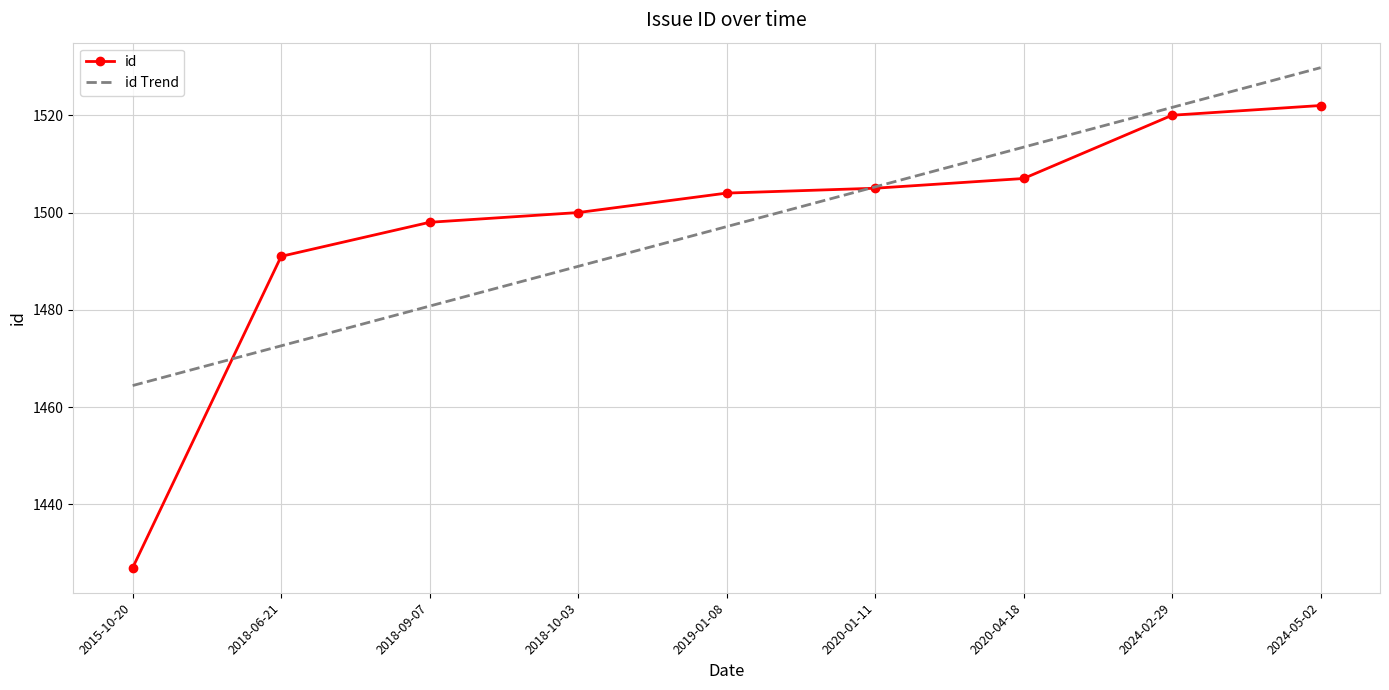

How many values in the id series are below 1504?

4